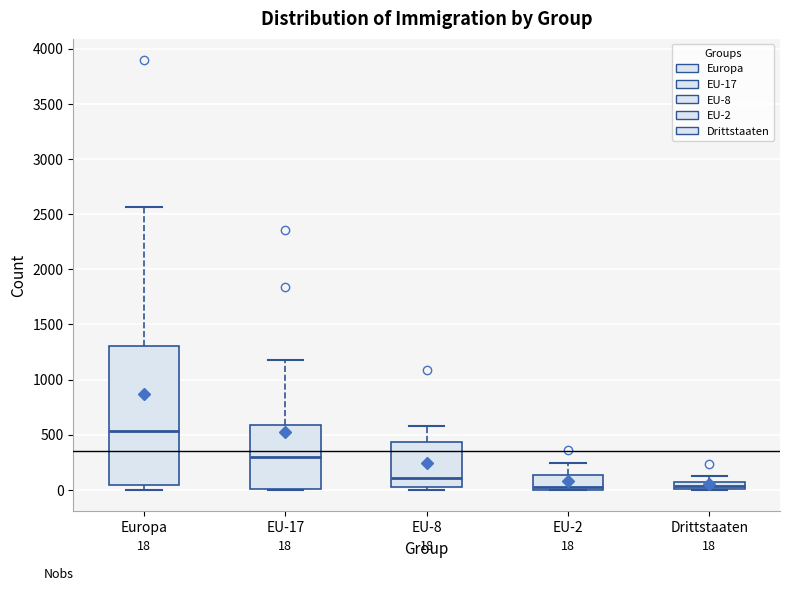

Comparing the boxes themselves (not the whiskers), which one is the tallest?

Europa